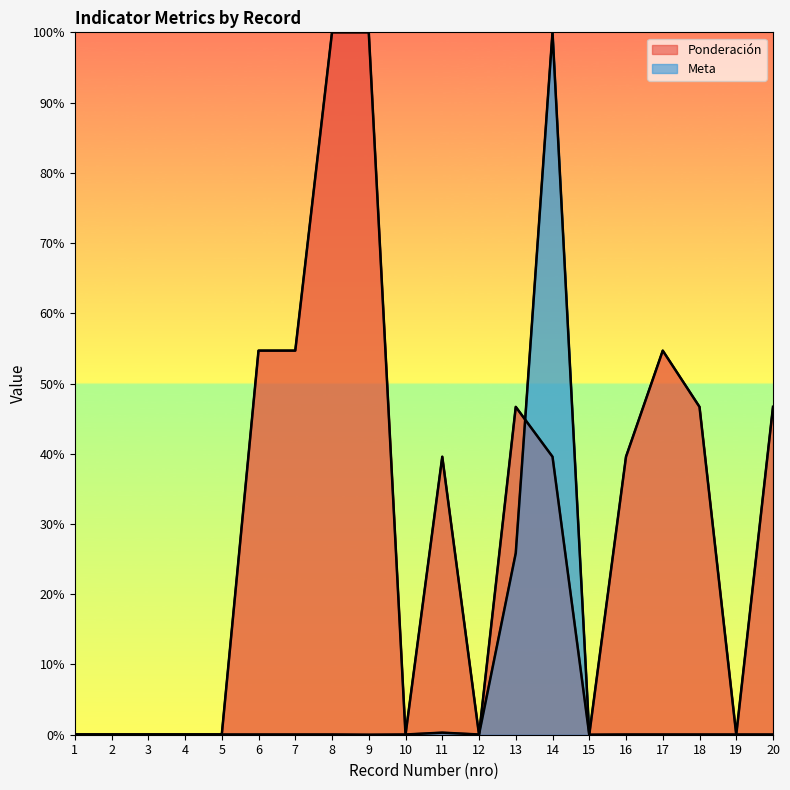

Is the value of Meta at 4 greater than the value of Ponderación at 5?

Yes